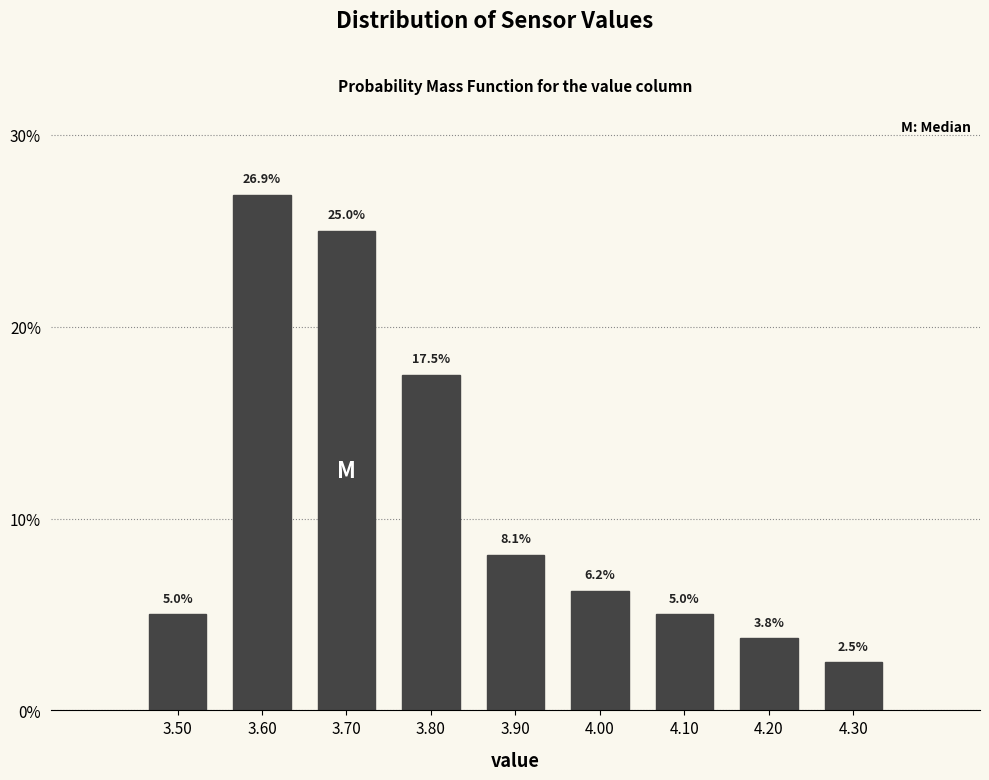

What is the change in value from 3.60 to 4.10?

-21.9